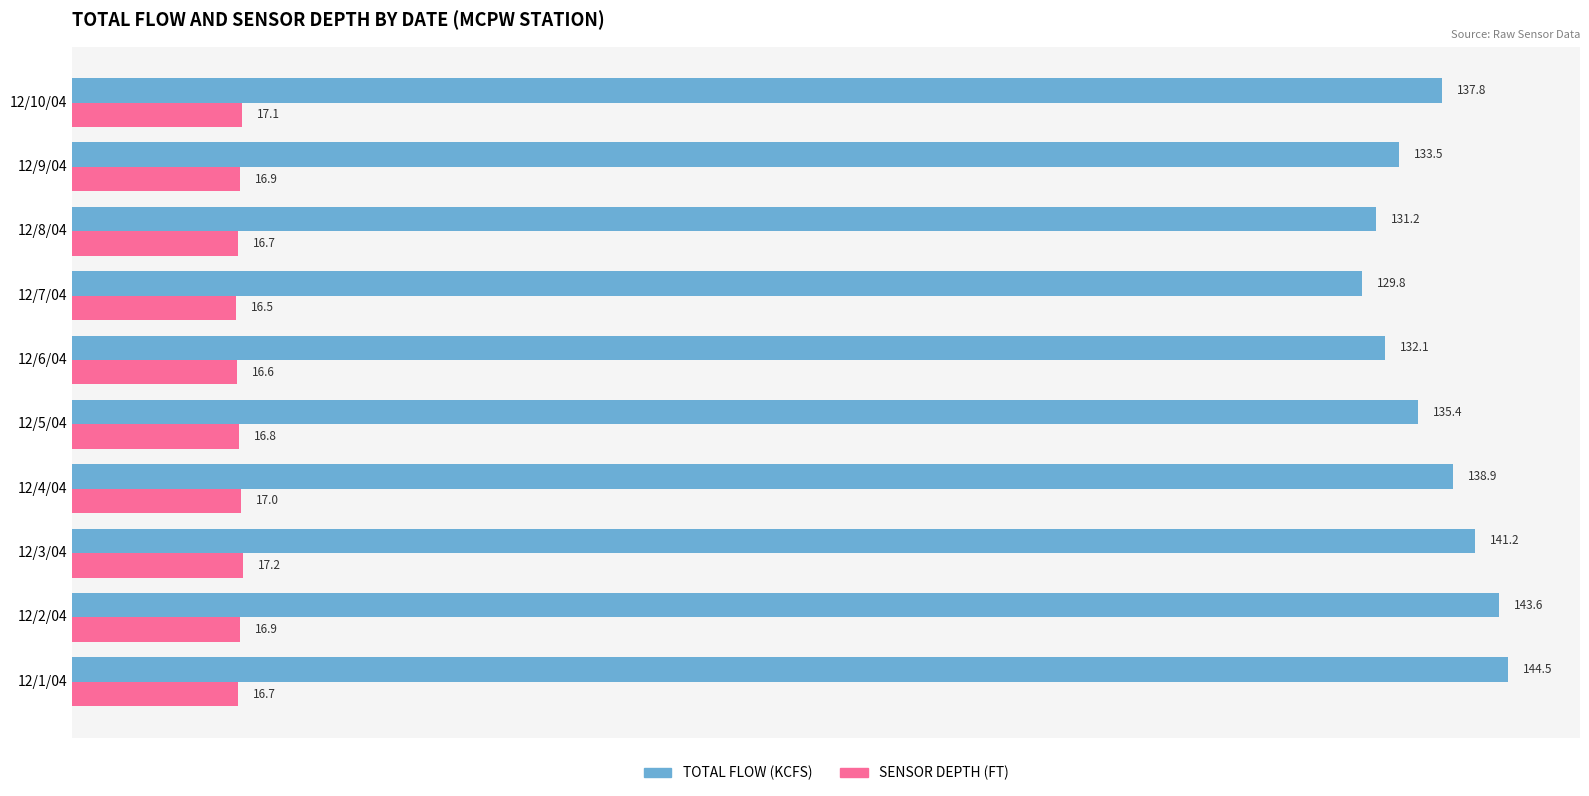

List the series in order of their overall mean, highest first.

TOTAL FLOW (KCFS), SENSOR DEPTH (FT)